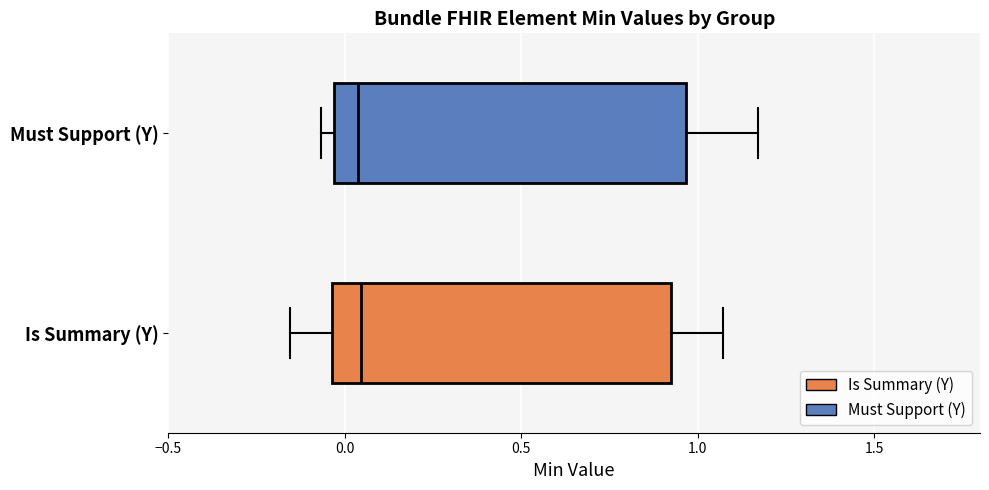

Where does the right whisker of the box for Is Summary (Y) end on the x-axis? The values are not printed on the chart, so give them approximately, as read against the axis.

1.05